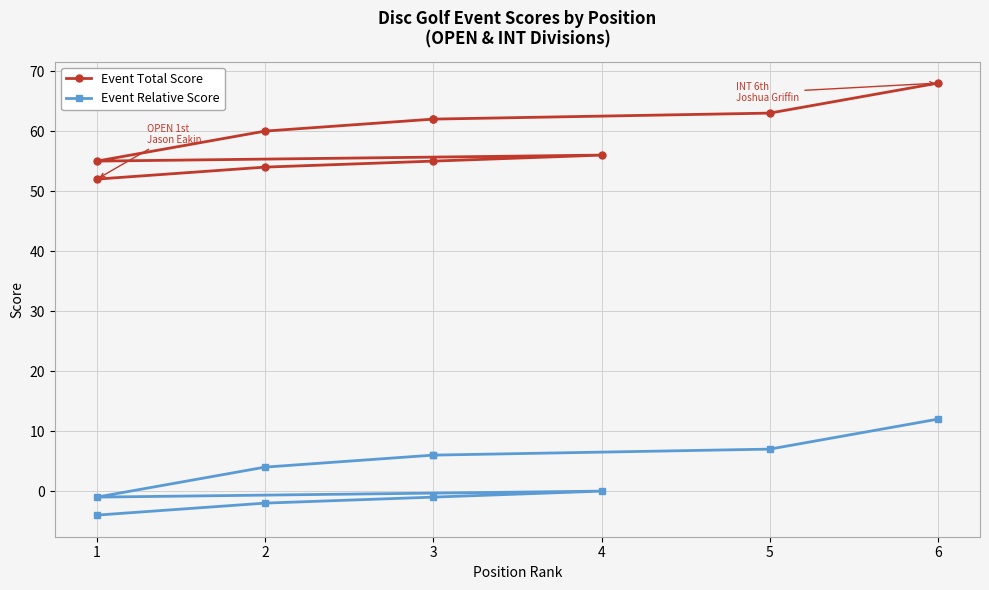

True or false: Event Relative Score and Event Total Score cross at least once.

False